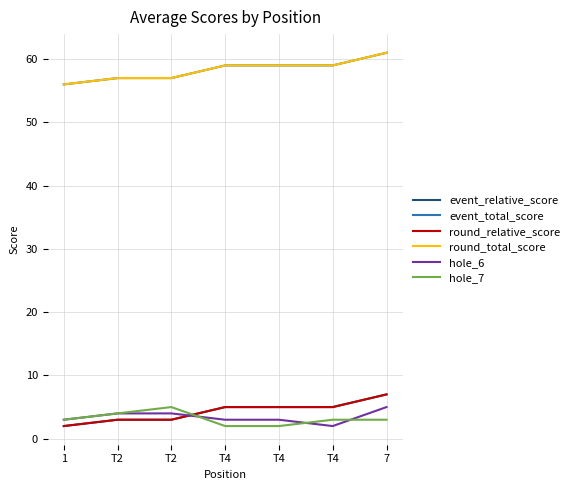

The round_relative_score series shows 8 at T4. True or false?

False